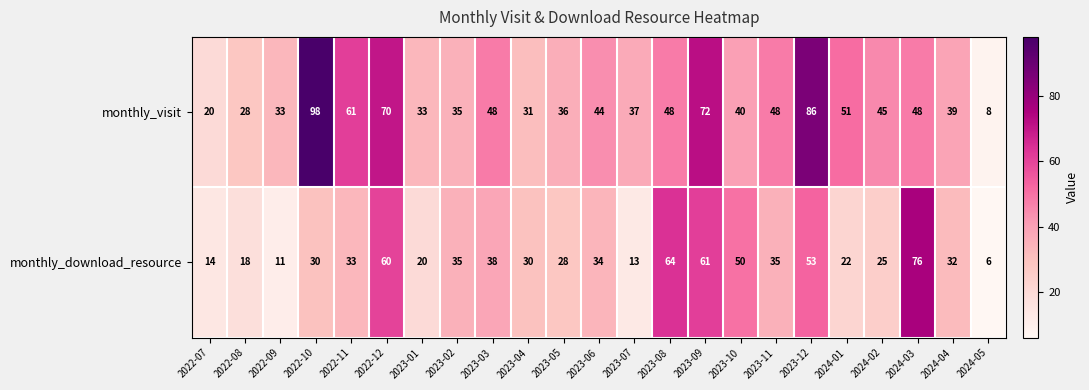

What is the total value across all series at 2023-05?

64